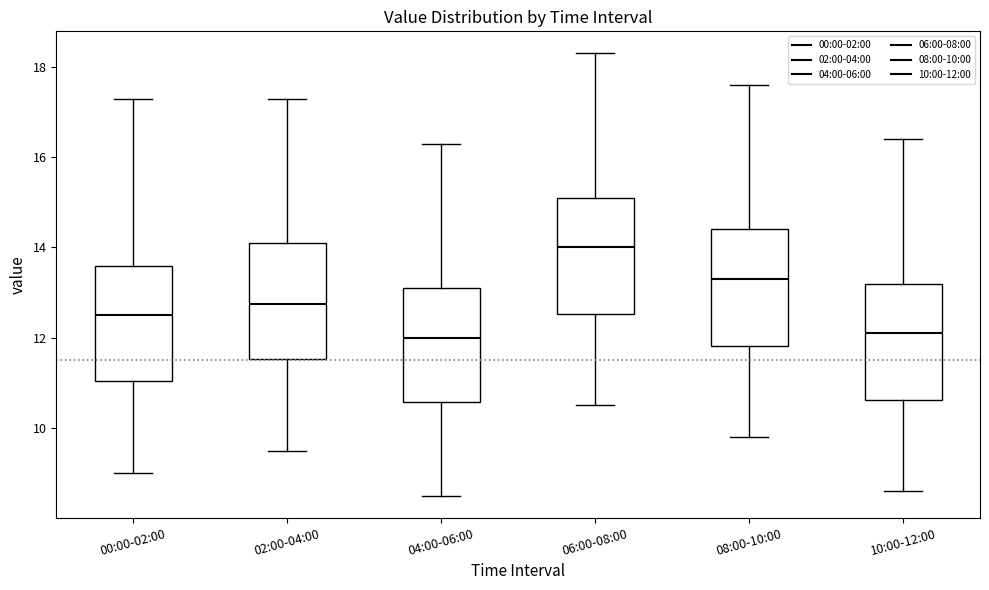

Reading left to right, read every box against the y-axis: the position of its median line, the range the box covers, and the ends of its whiskers. The values are not printed on the chart, so give them approximately, as read against the axis.

00:00-02:00: median 12.6, box 11.0 to 13.6, whiskers 9.0 to 17.4
02:00-04:00: median 12.8, box 11.6 to 14.2, whiskers 9.6 to 17.4
04:00-06:00: median 12.0, box 10.6 to 13.2, whiskers 8.6 to 16.4
06:00-08:00: median 14.0, box 12.6 to 15.2, whiskers 10.6 to 18.4
08:00-10:00: median 13.4, box 11.8 to 14.4, whiskers 9.8 to 17.6
10:00-12:00: median 12.2, box 10.6 to 13.2, whiskers 8.6 to 16.4